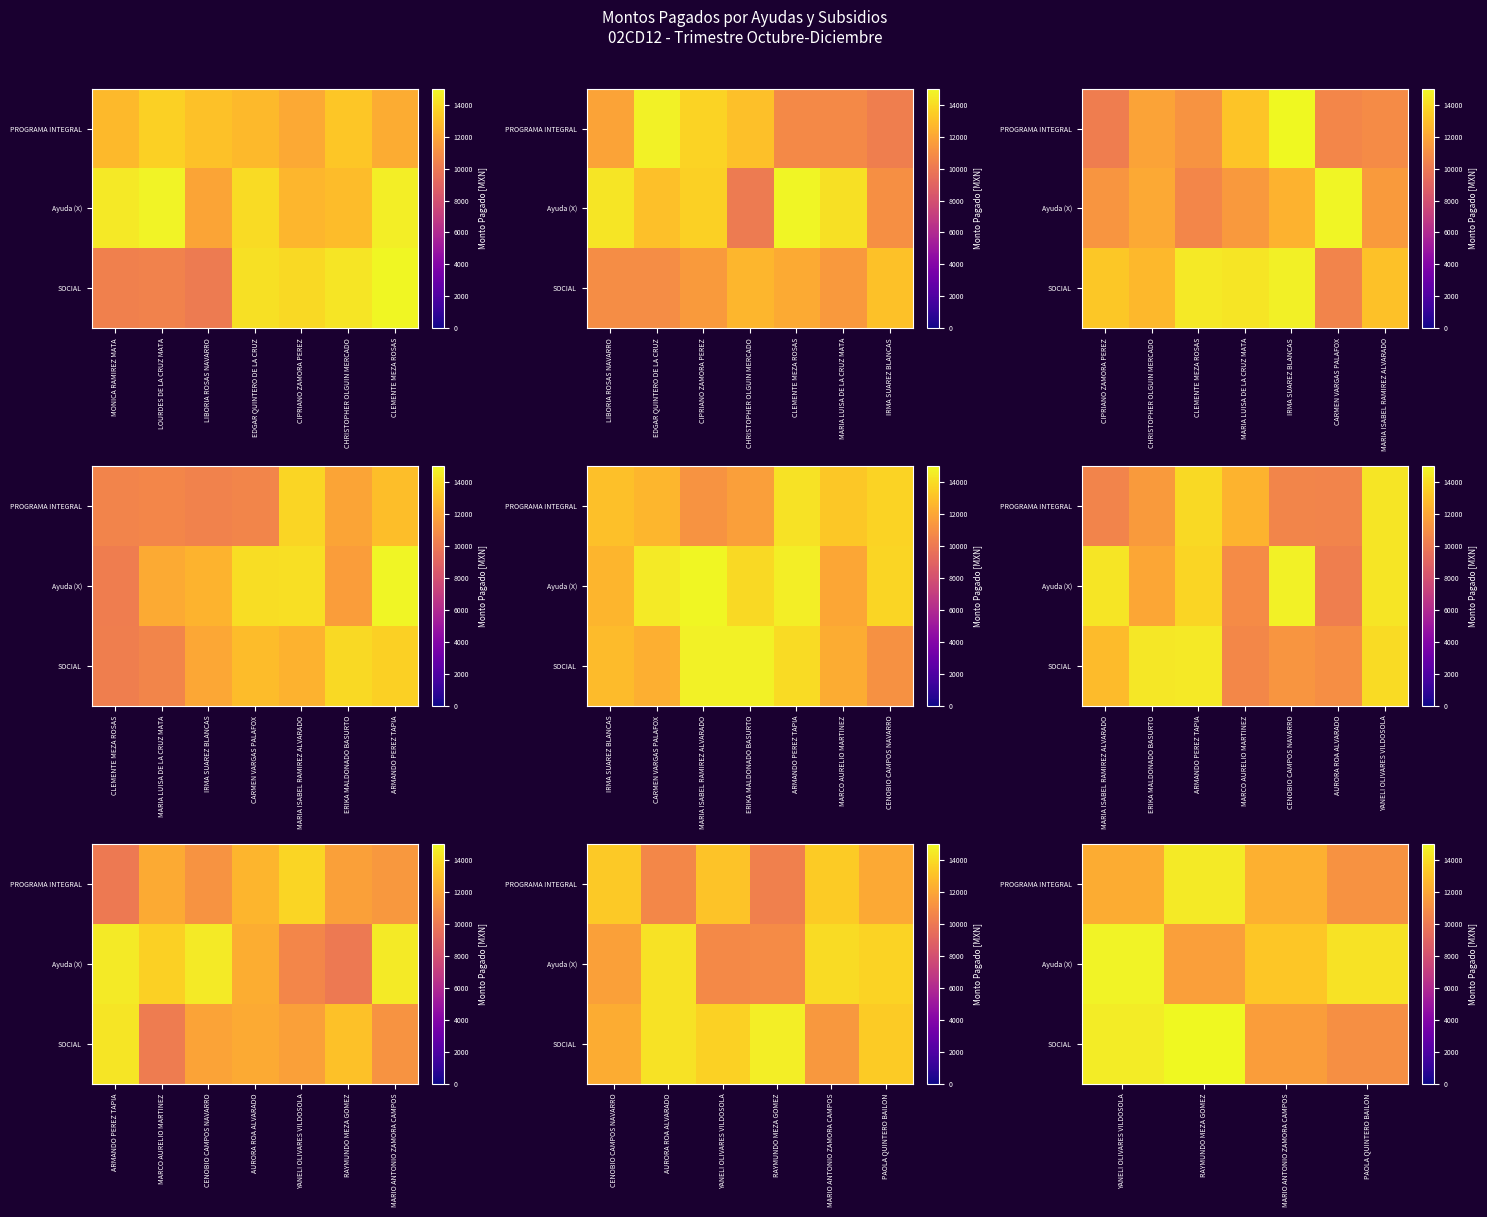

What is the sum of the row_0 values at EDGAR QUINTERO DE LA CRUZ and MONICA RAMIREZ MATA?

23353.9